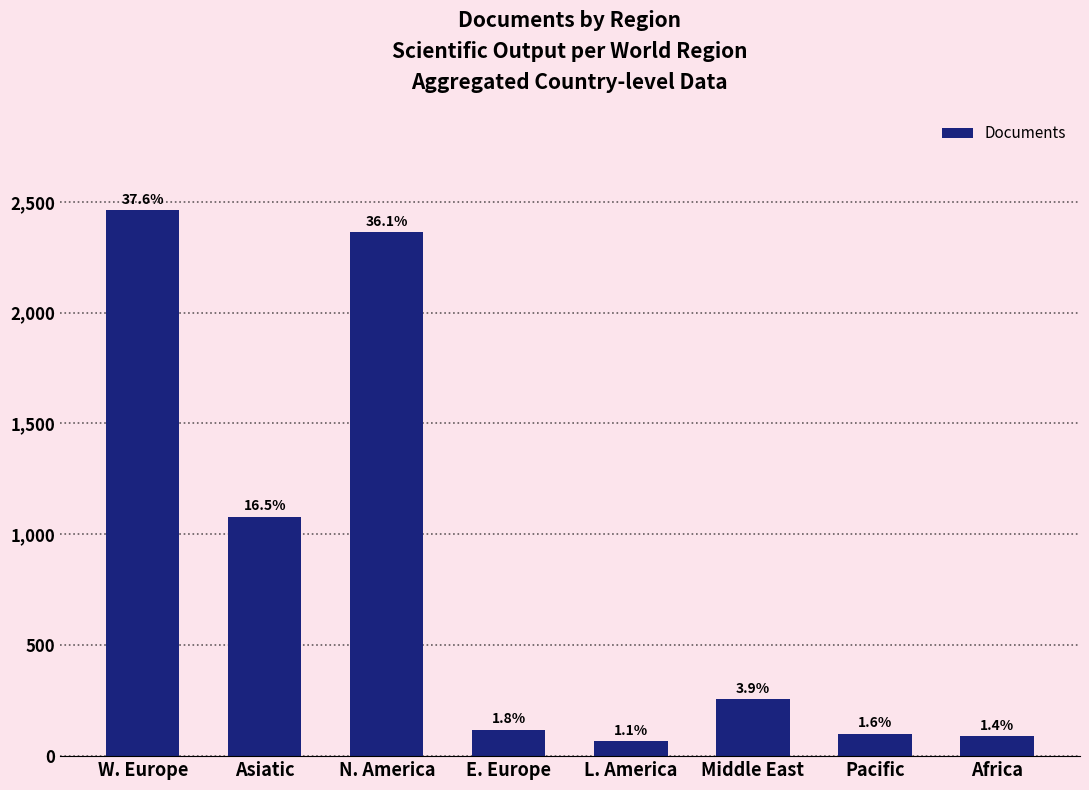

The chart shows a value of 120 at E. Europe. True or false?

True